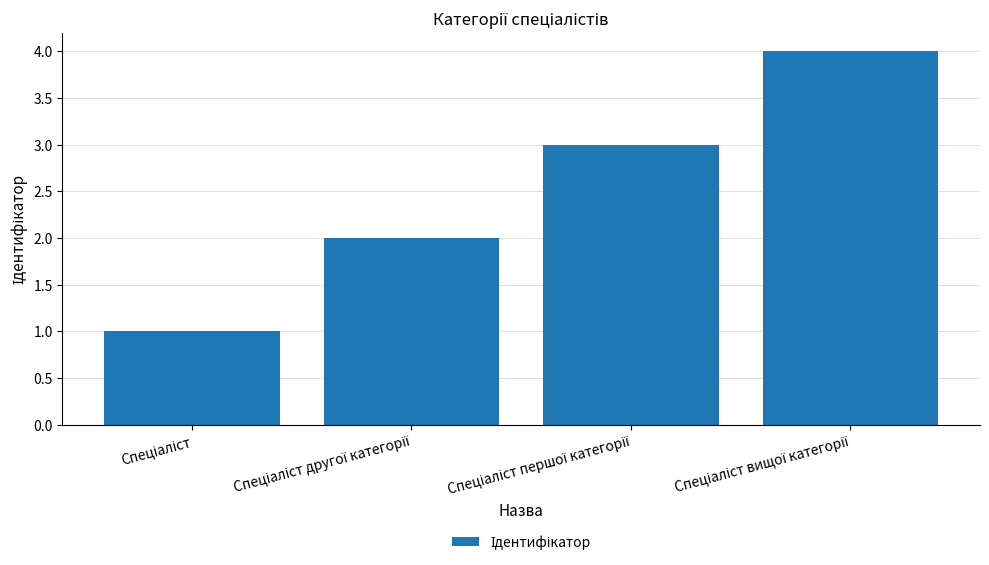

What is the greatest value displayed?

4